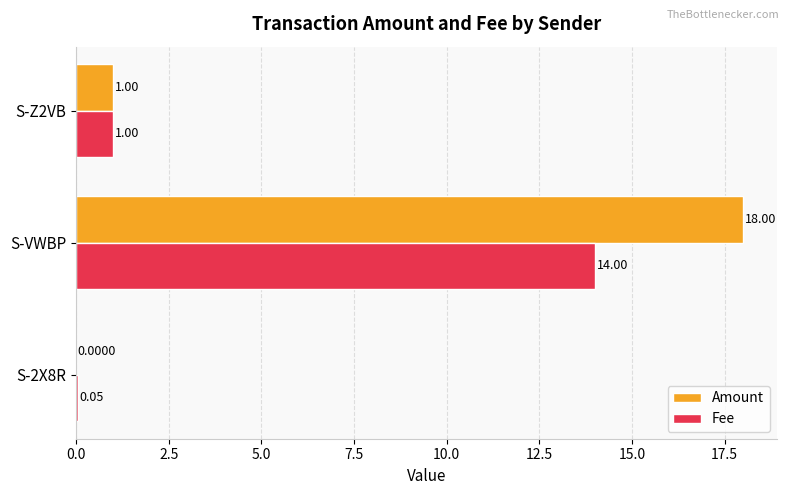

Count the number of data series in this chart.

2